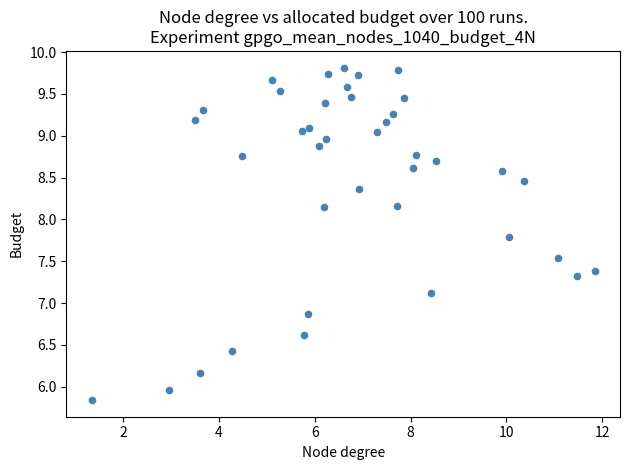

What is the range of Y values (max minus min)?

4.0